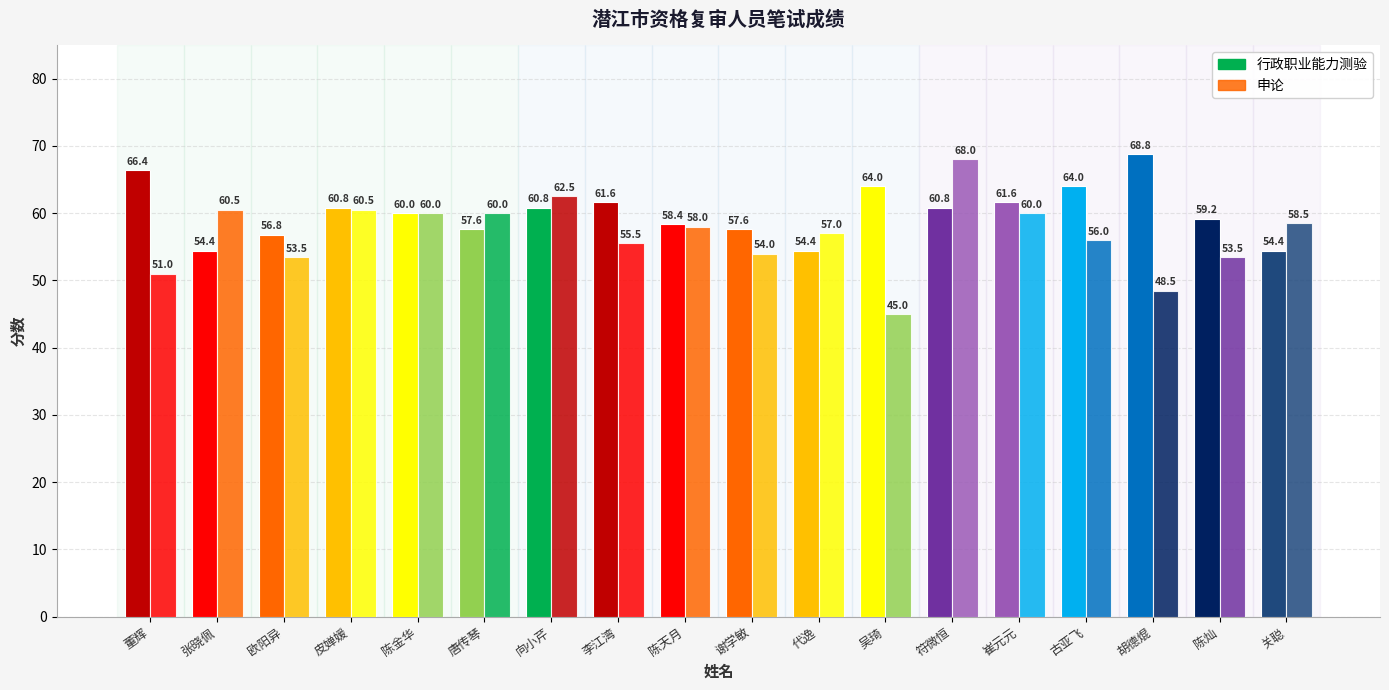

Does the chart contain stacked bars?

No